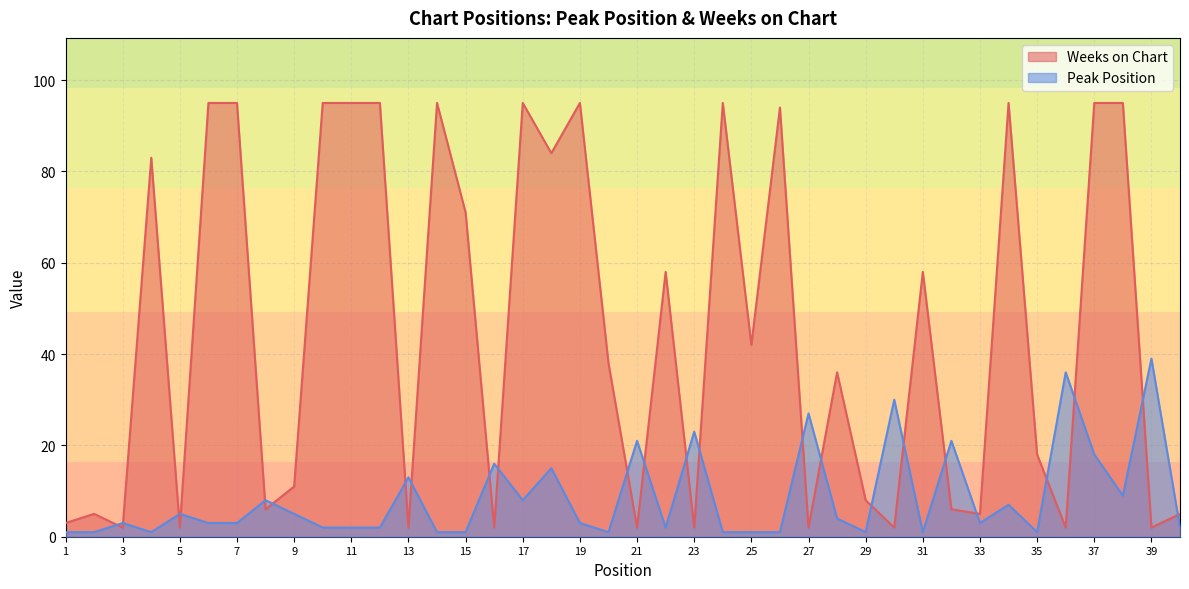

How many times do Peak Position and Weeks on Chart cross each other?

24